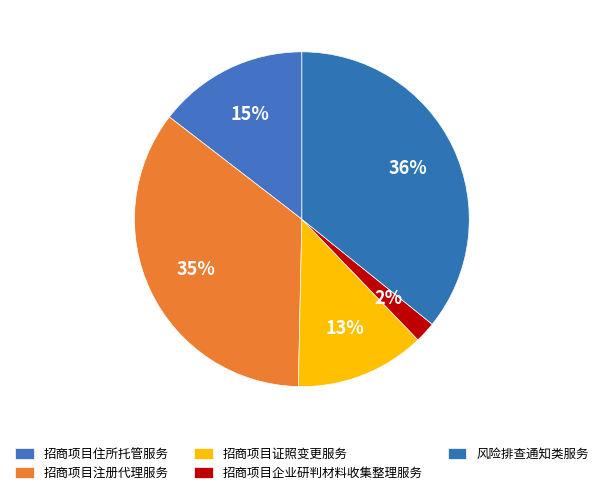

Which slice is the largest?

风险排查通知类服务